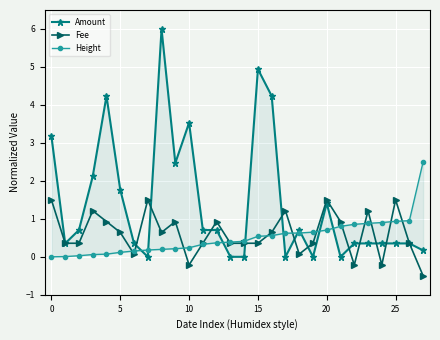

True or false: Fee has more than 0 interior local peaks.

True